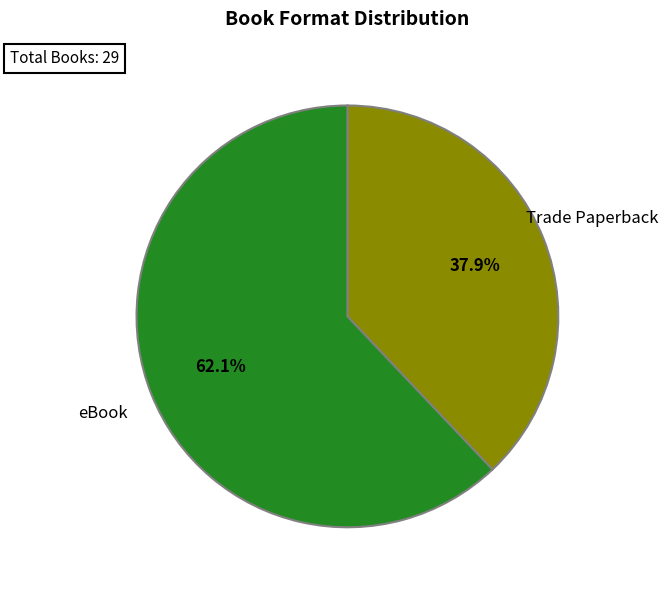

What is the largest slice in the pie chart?

eBook